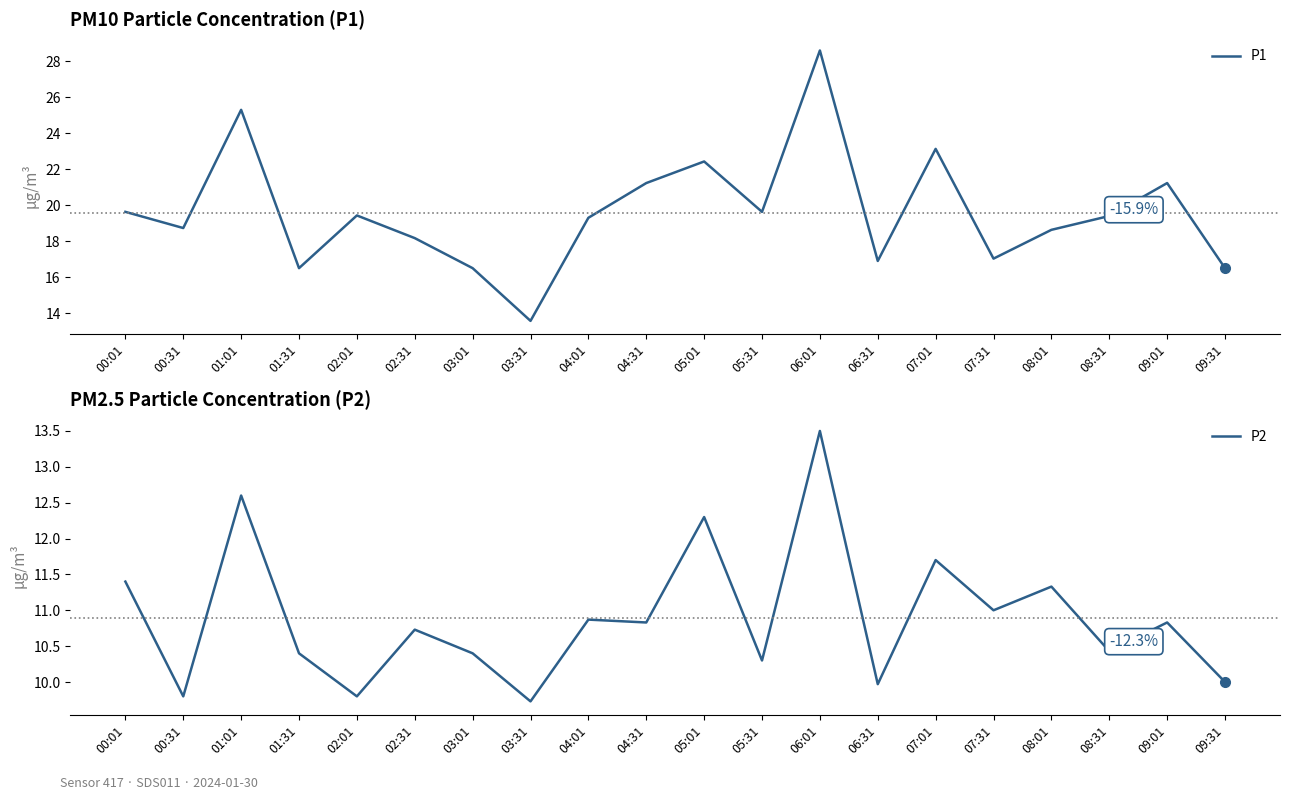

How many categories are shown in the chart?

20